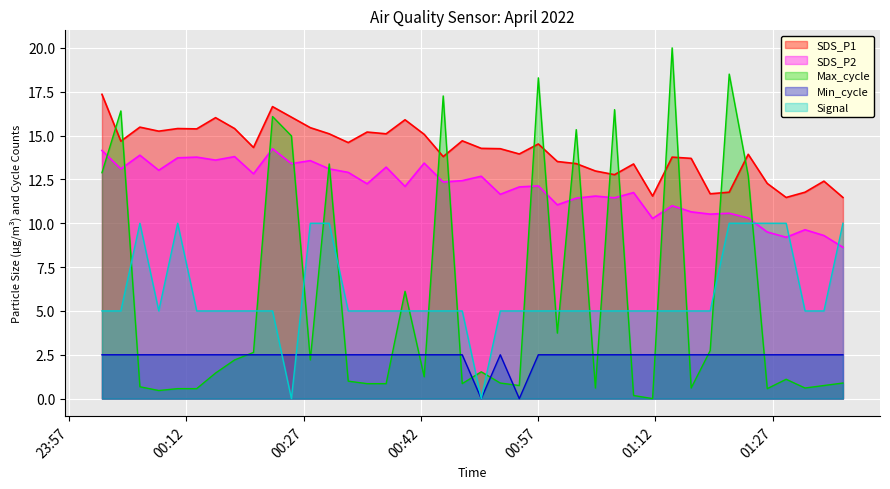

Where is the first local minimum for SDS_P2?

2022/04/01 00:03:37